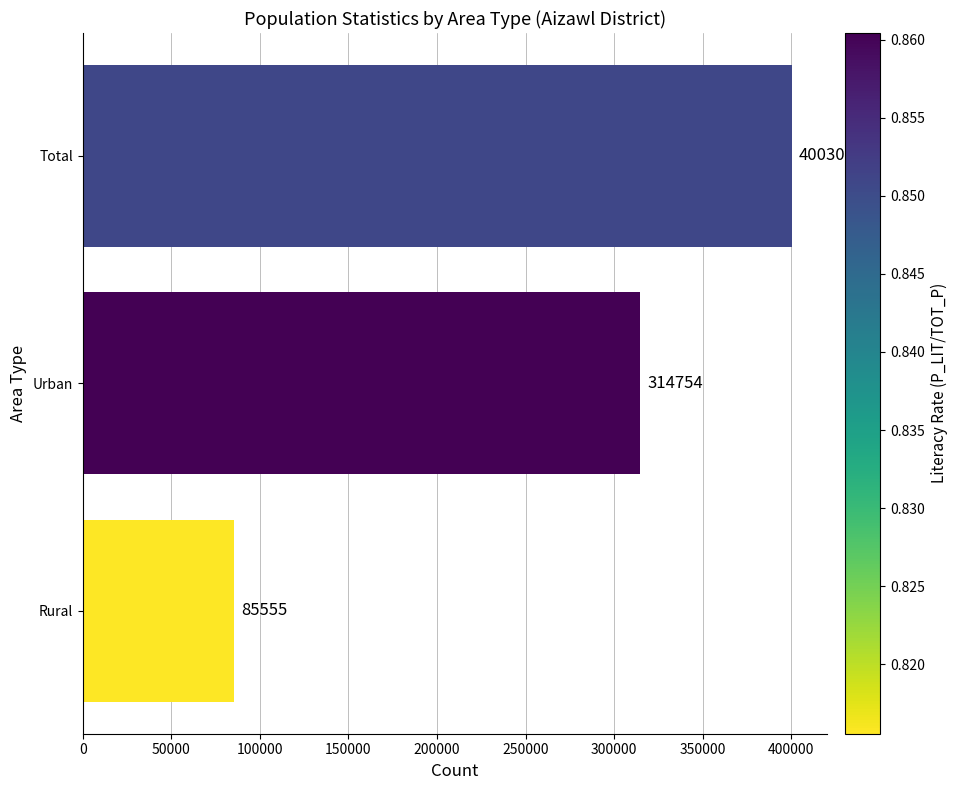

How many data points are less than 314754?

1